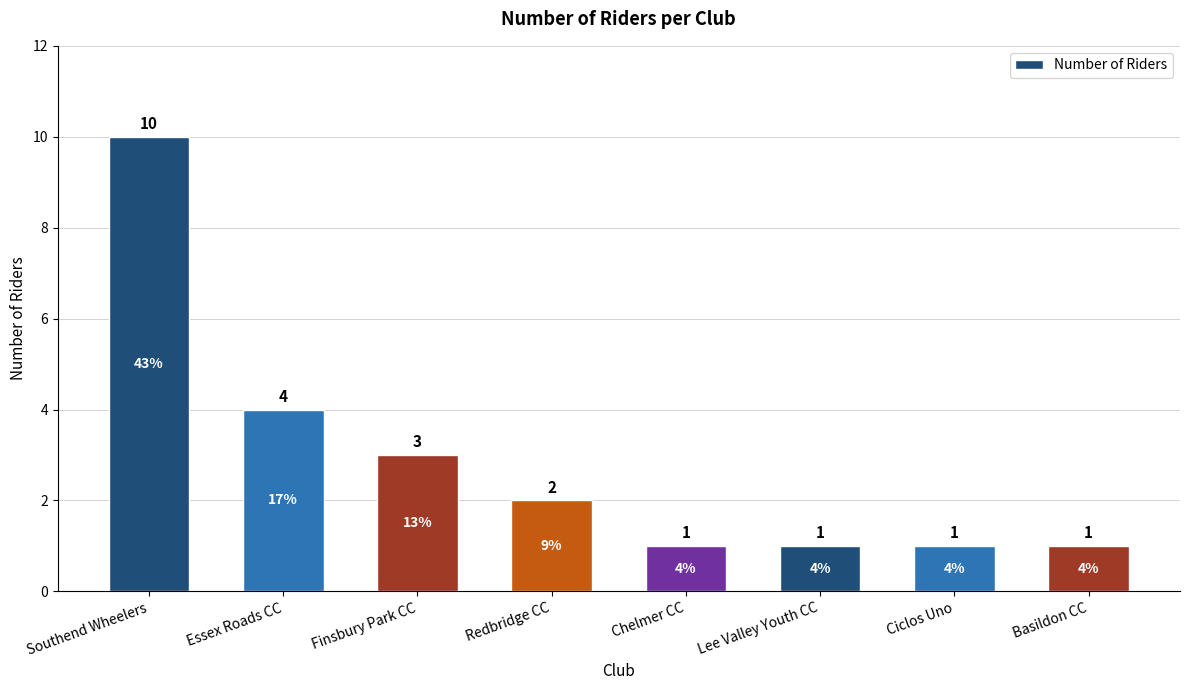

Between Redbridge CC and Ciclos Uno, which is larger?

Redbridge CC